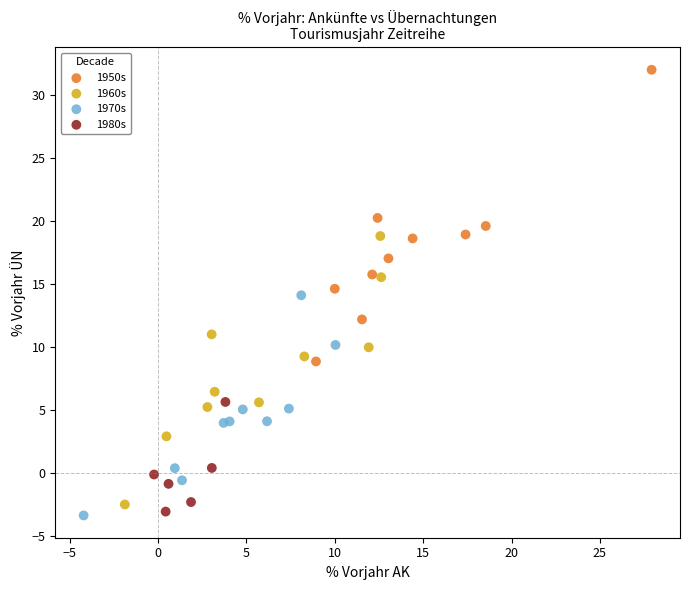

Which series reaches the maximum Y coordinate?

1950s